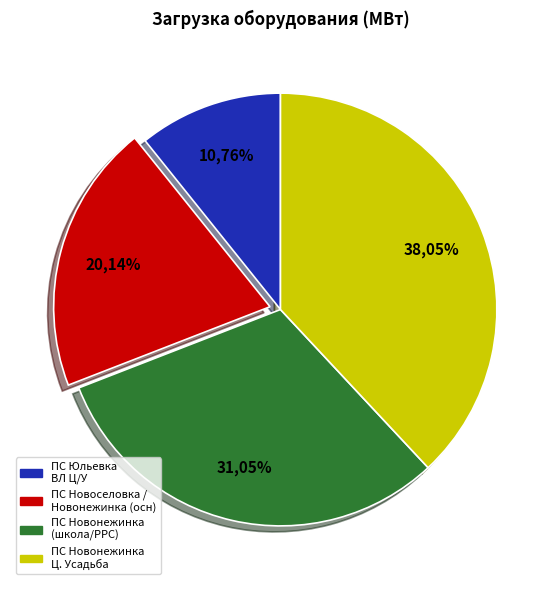

Is КТП №6609 the majority of the pie?

No